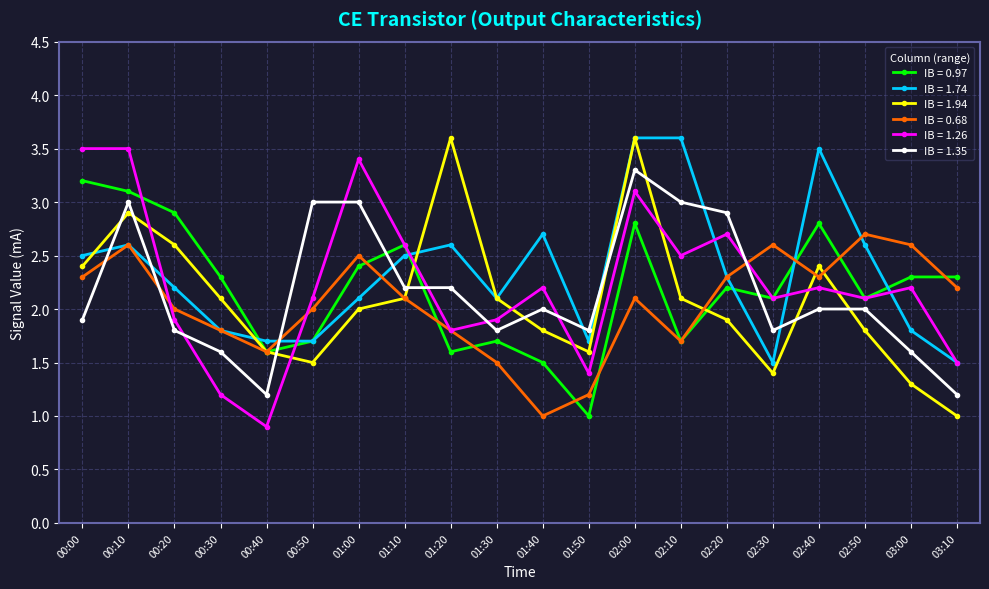

Is this an area chart (filled region under the line)?

No